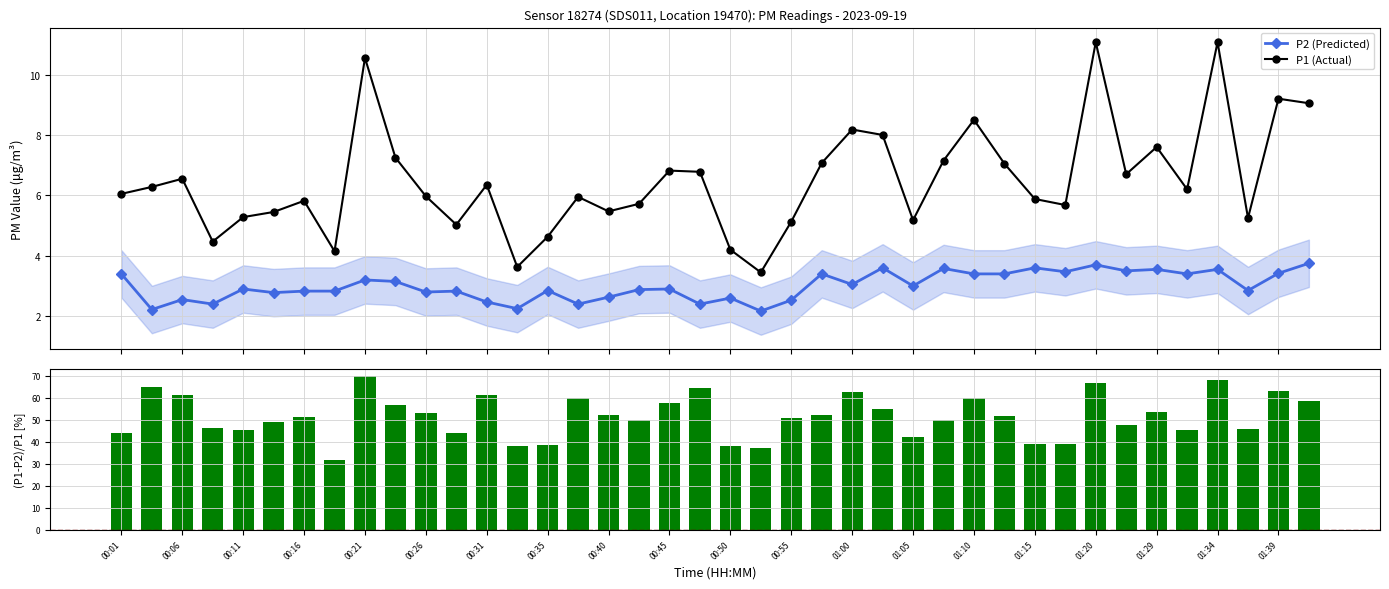

What is the lowest value of the (P1-P2)/P1 [%] series?

31.8